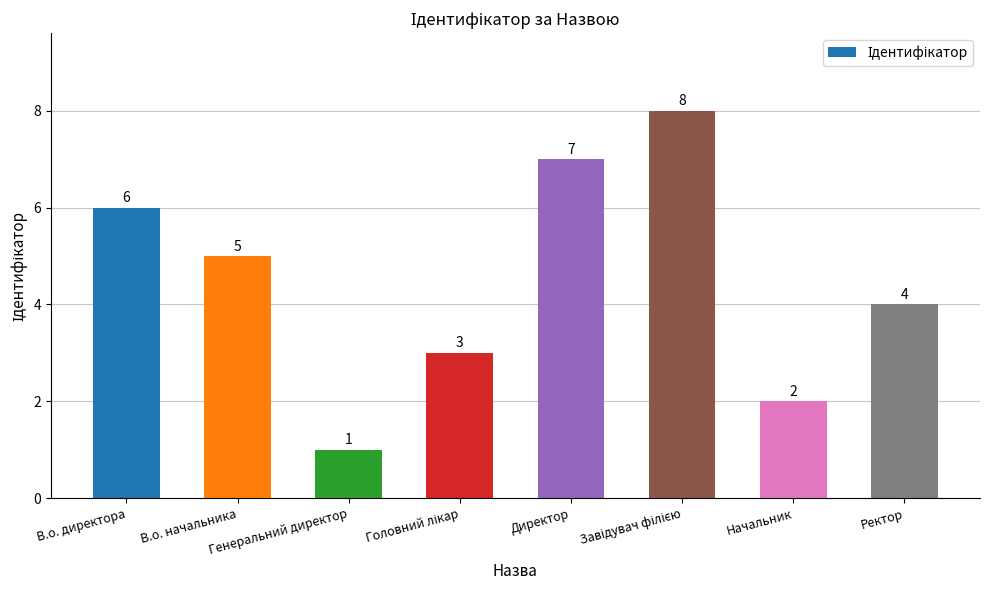

What is the maximum value shown in the chart?

8